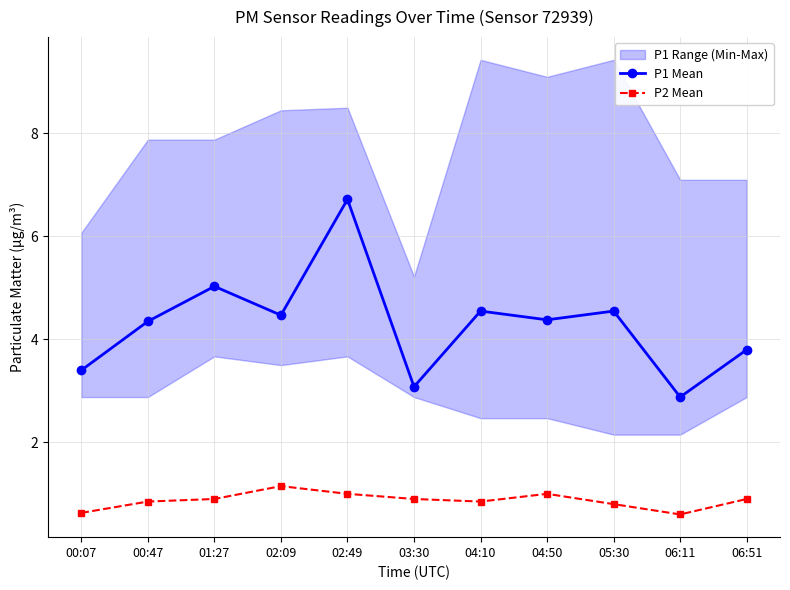

What is the difference between the P1 Mean values at 00:07 and 02:49?

3.3